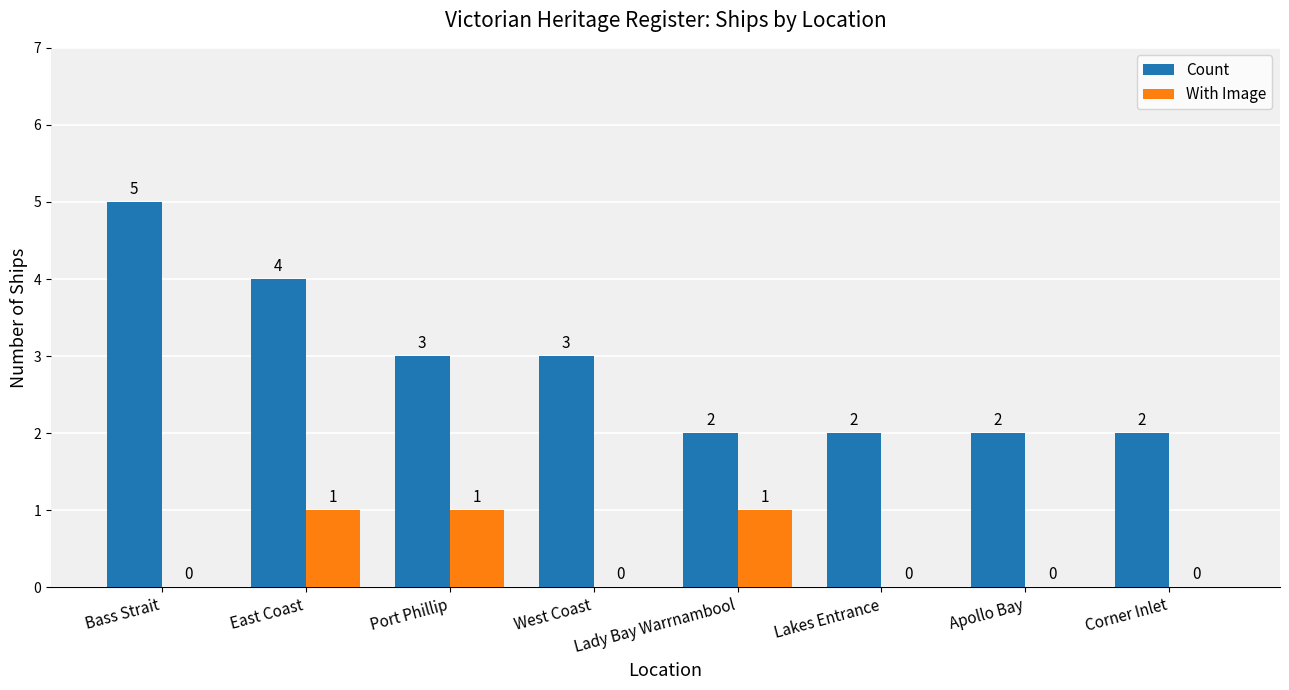

Is the value of With Image at Port Phillip greater than the value of Count at Lady Bay Warrnambool?

No